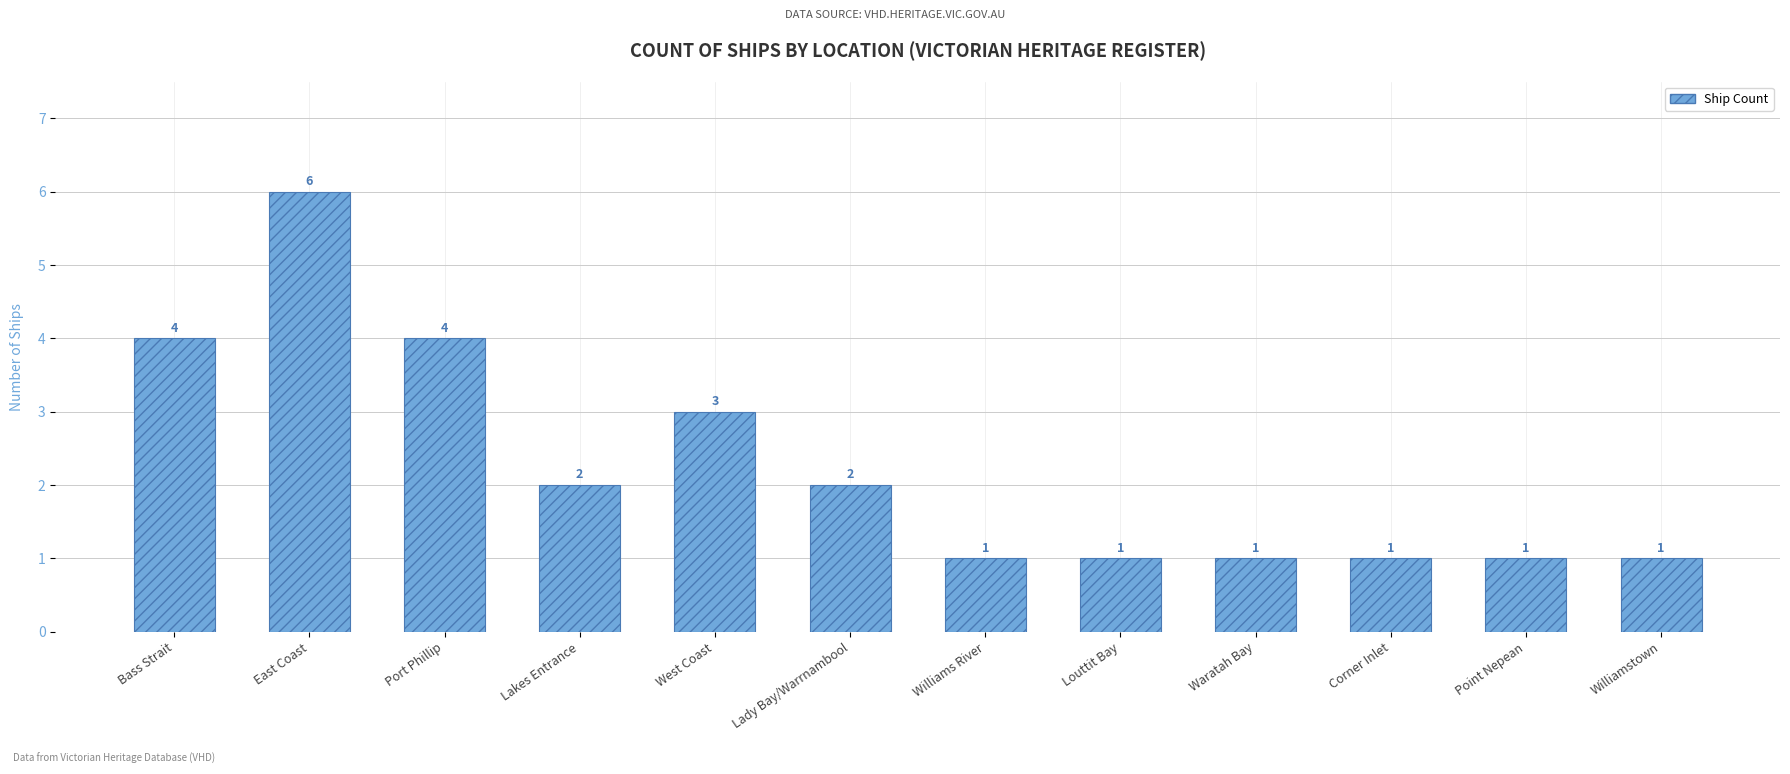

How many data points does each series have?

12